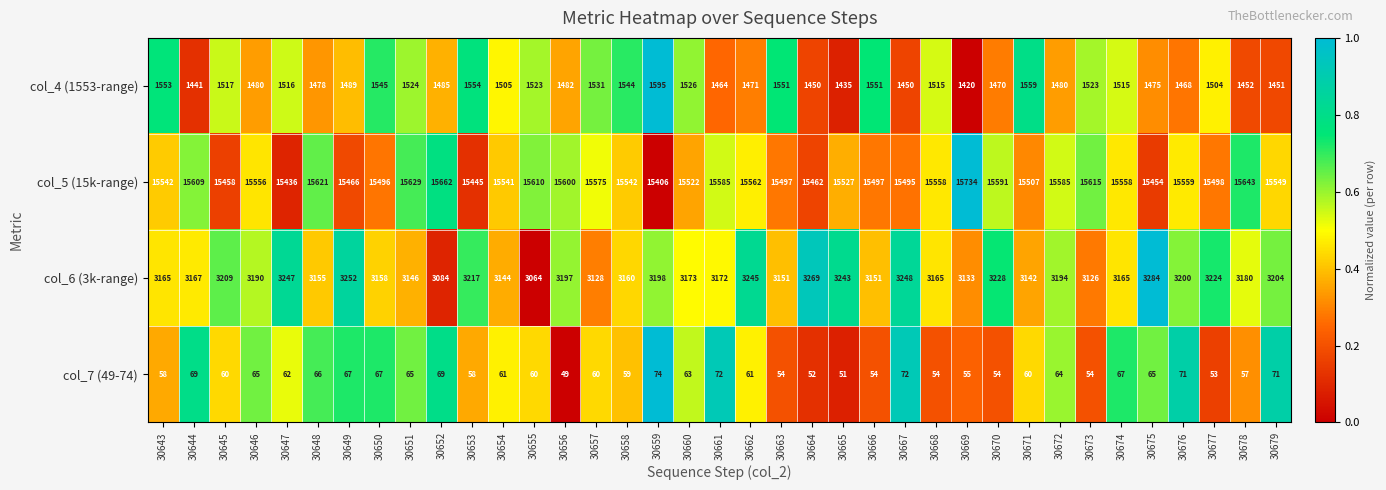

List the series in order of their peak value, lowest first.

col_7 (49-74), col_4 (1553-range), col_6 (3k-range), col_5 (15k-range)